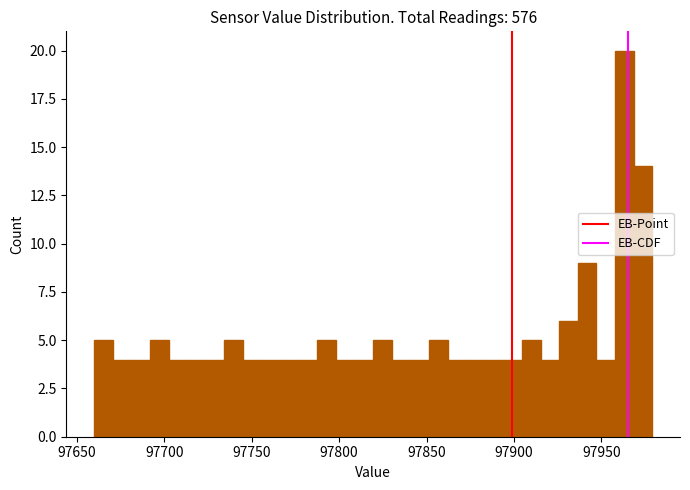

Read against the x-axis, roughly where is the centre of the tallest bar?

97965